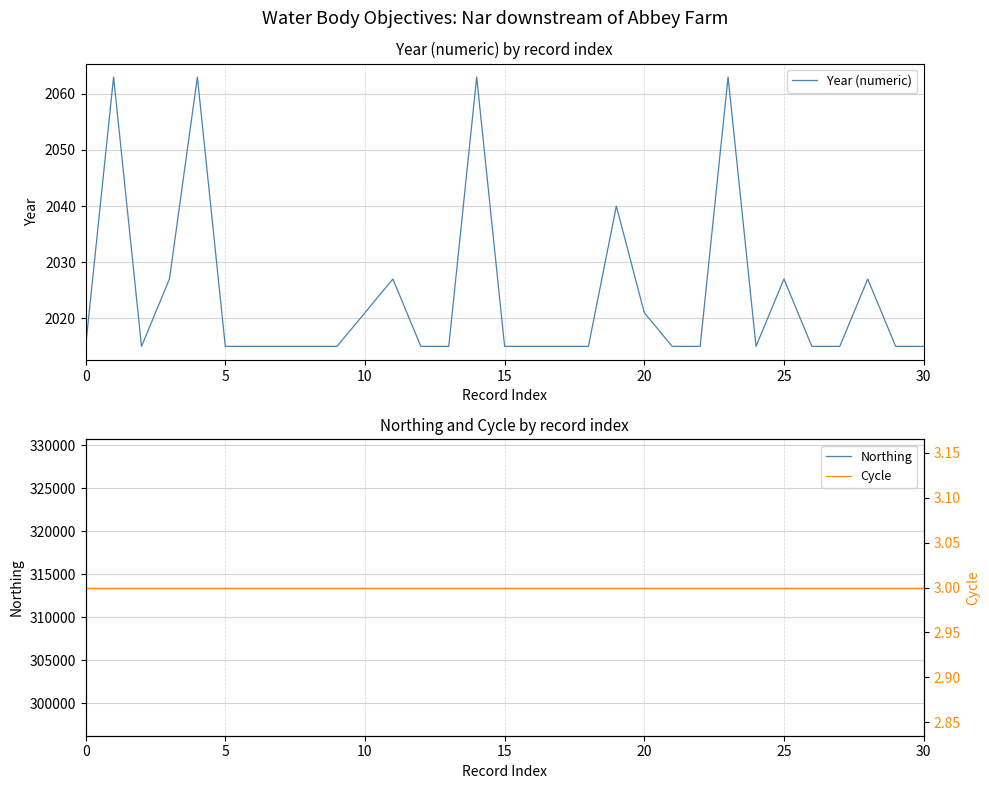

At 22, list the series in order from smallest to largest.

Cycle, Year (numeric), Northing